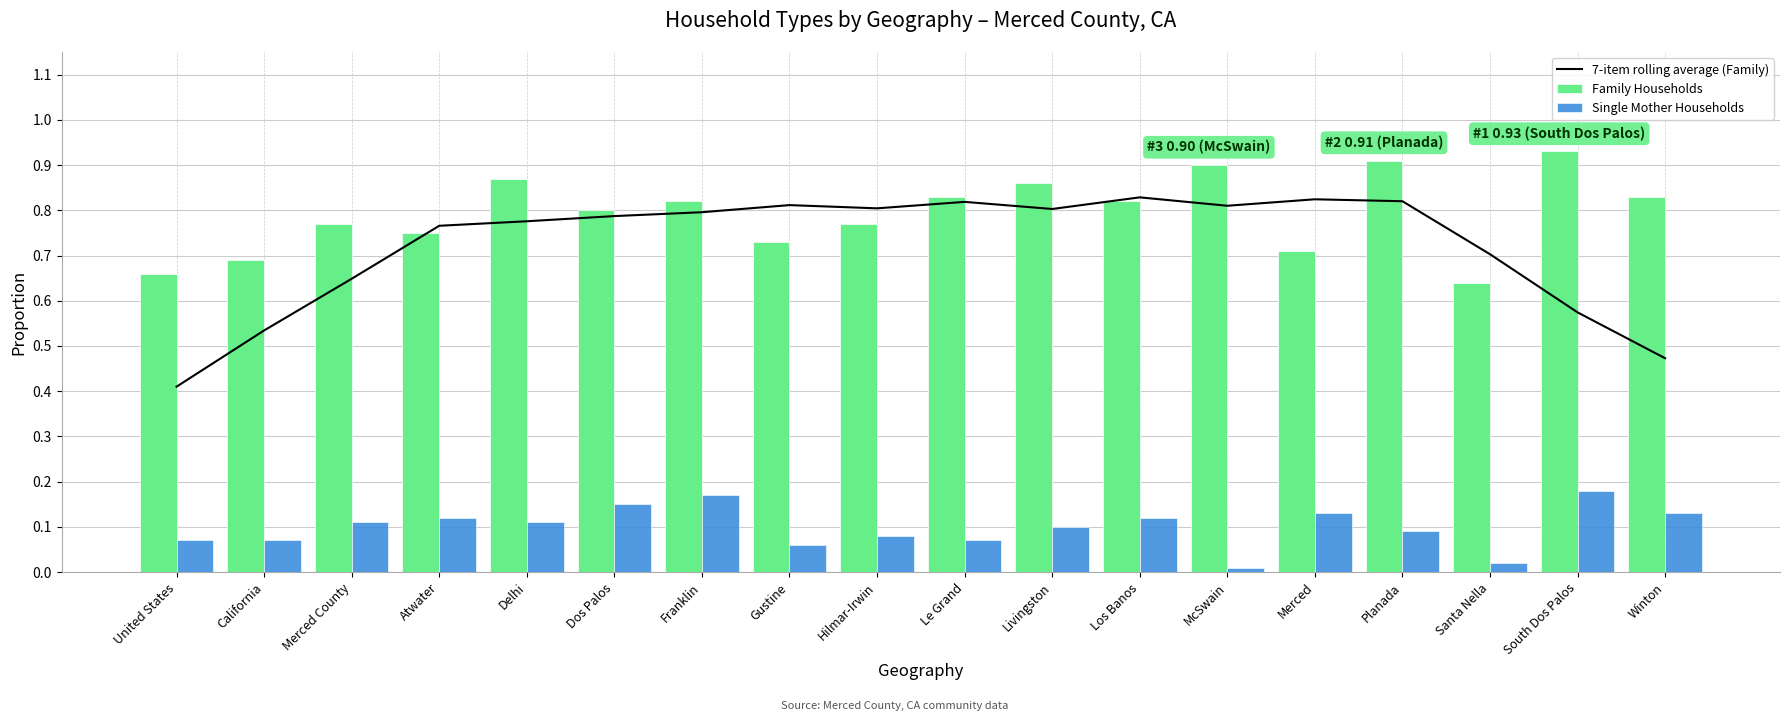

How many distinct data groups are displayed?

3